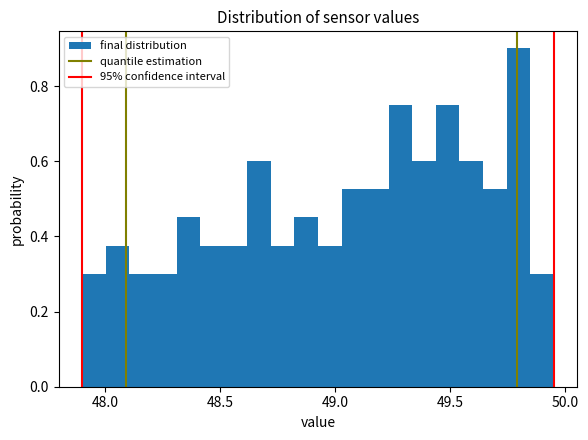

Read against the x-axis, roughly where is the centre of the tallest bar?

49.80